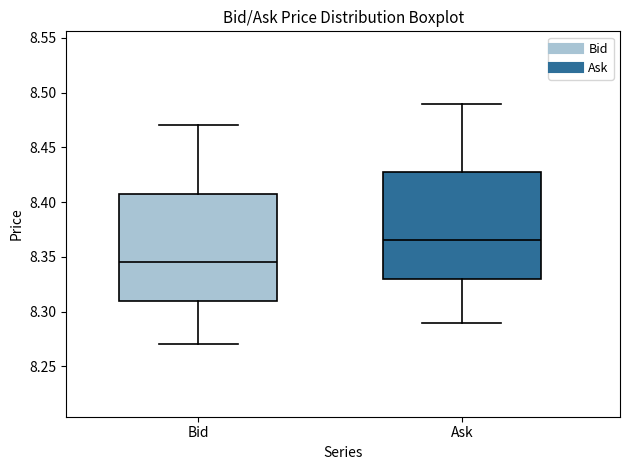

Where does the median line of the box for Ask sit on the y-axis? The values are not printed on the chart, so give them approximately, as read against the axis.

8.365